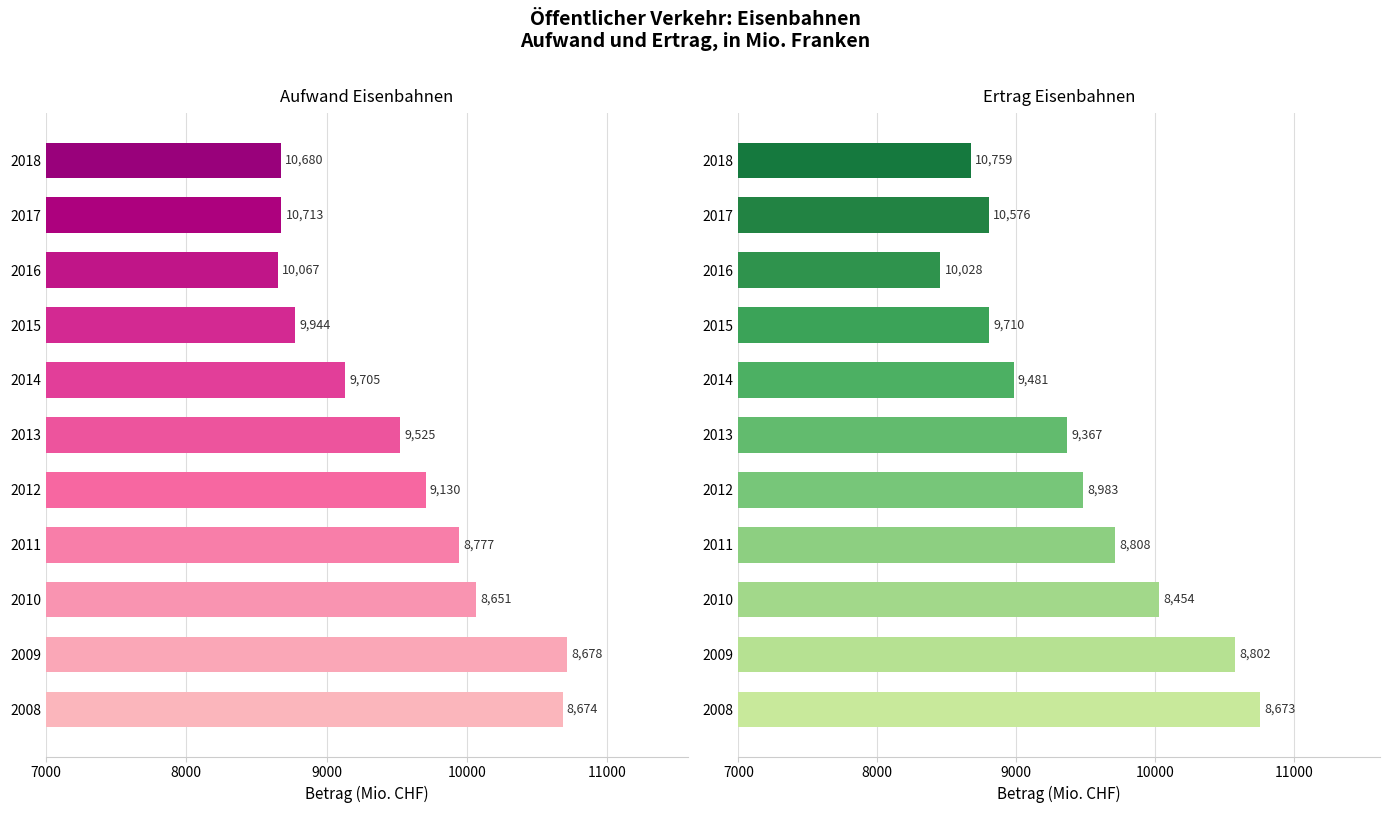

Are the bars grouped side by side (vs. stacked)?

Yes